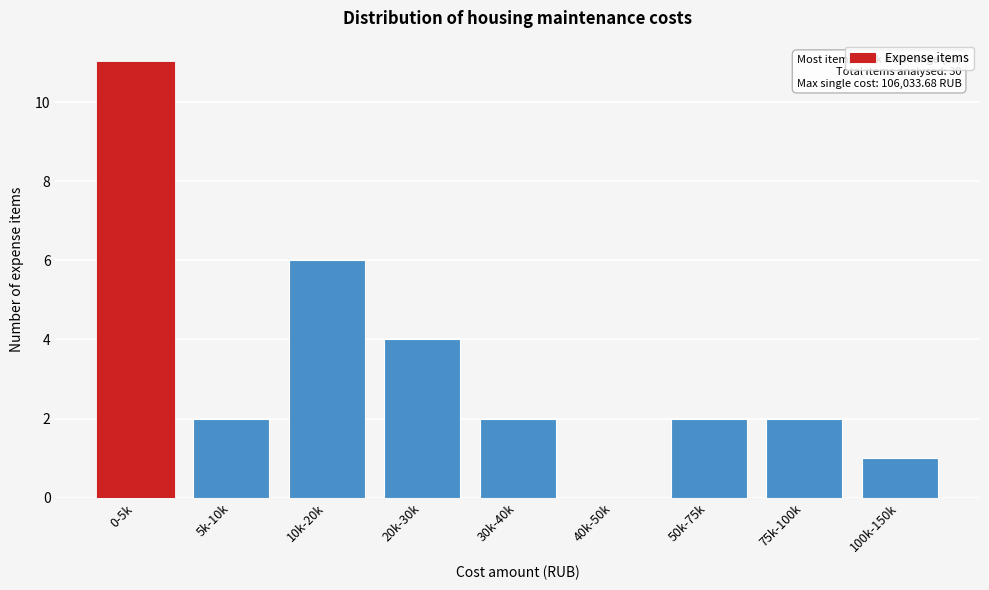

Reading left to right, list all the values displayed in this chart.

0-5k=11	5k-10k=2	10k-20k=6	20k-30k=4	30k-40k=2	40k-50k=0	50k-75k=2	75k-100k=2	100k-150k=1